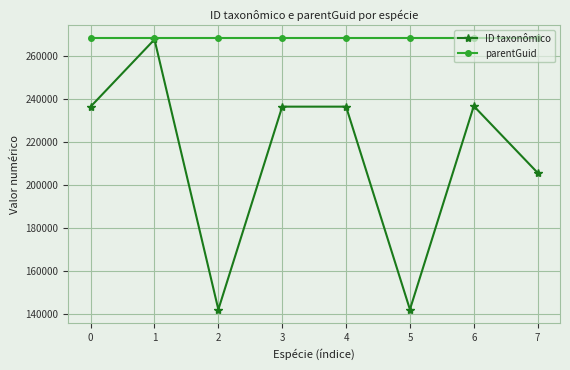

What is the sum of the ID taxonômico values at 0 and 7?

442170